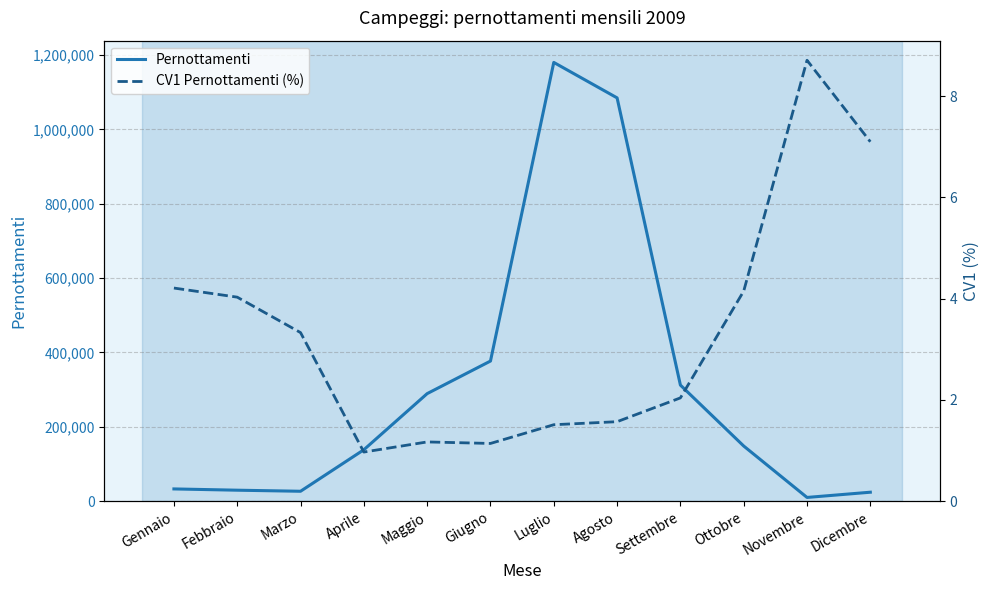

Reading right to left, list all the values displayed in this chart.

Pernottamenti: Dicembre=24083.0	Novembre=9999.0	Ottobre=148342.0	Settembre=312304.0	Agosto=1085036.0	Luglio=1180435.0	Giugno=376958.0	Maggio=289322.0	Aprile=138345.0	Marzo=26635.0	Febbraio=29492.0	Gennaio=32923.0
CV1 Pernottamenti (%): Dicembre=7.1	Novembre=8.7	Ottobre=4.2	Settembre=2.0	Agosto=1.6	Luglio=1.5	Giugno=1.1	Maggio=1.2	Aprile=1.0	Marzo=3.3	Febbraio=4.0	Gennaio=4.2